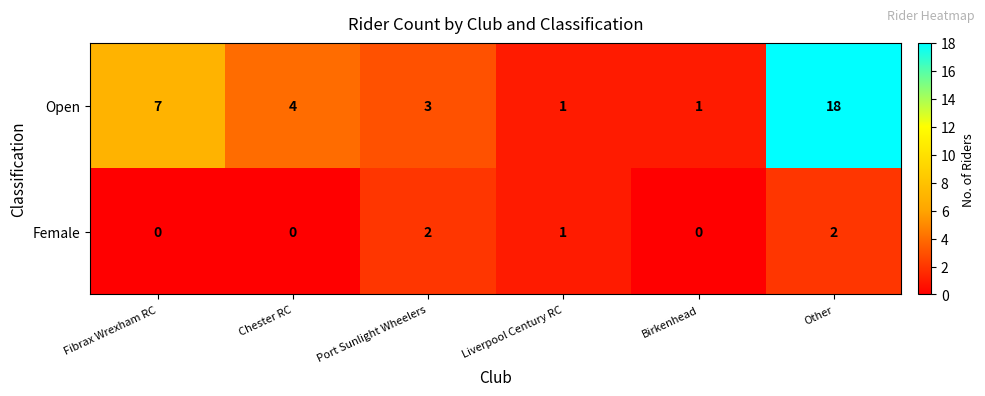

At how many categories does at least one series exceed 5?

2